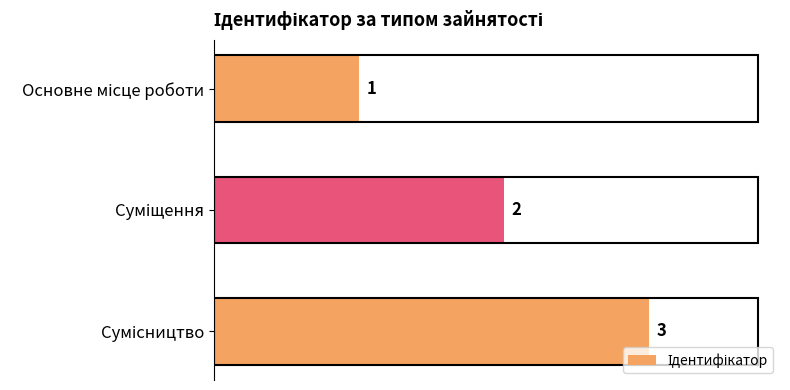

How many values are between 1 and 3?

3